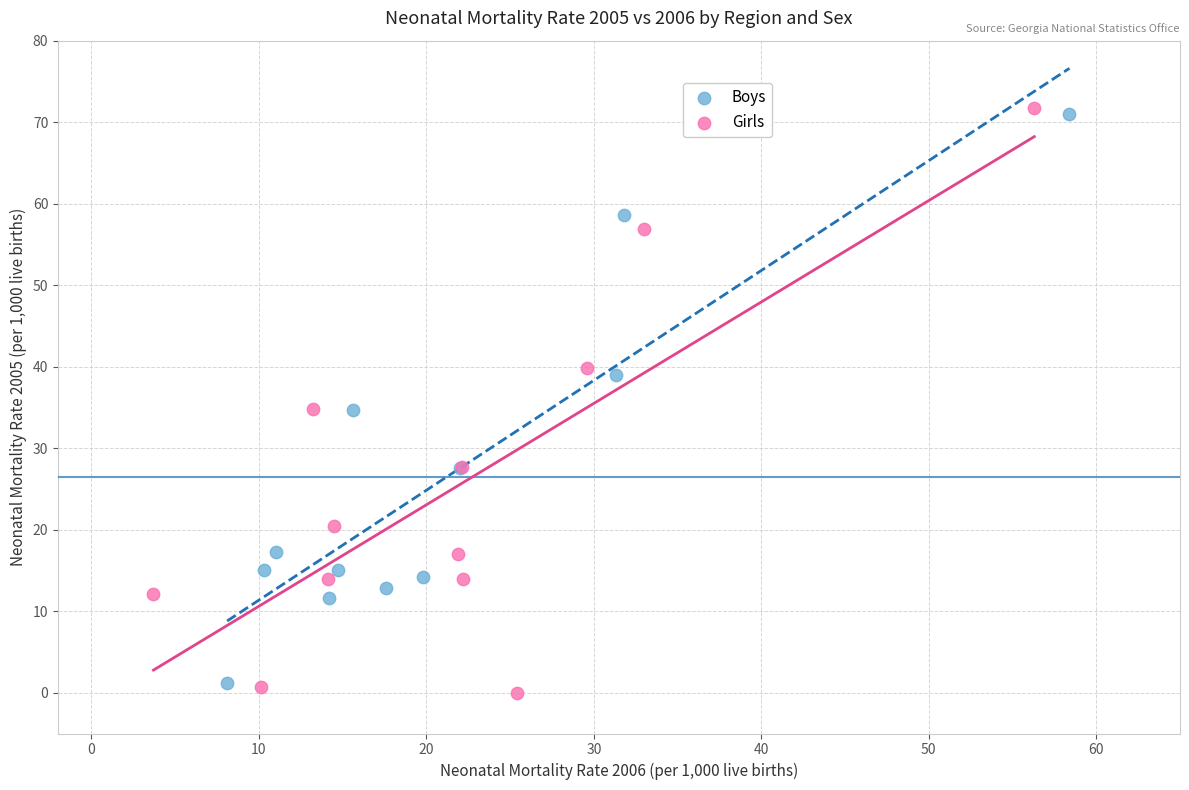

Which series reaches the minimum Y coordinate?

Girls